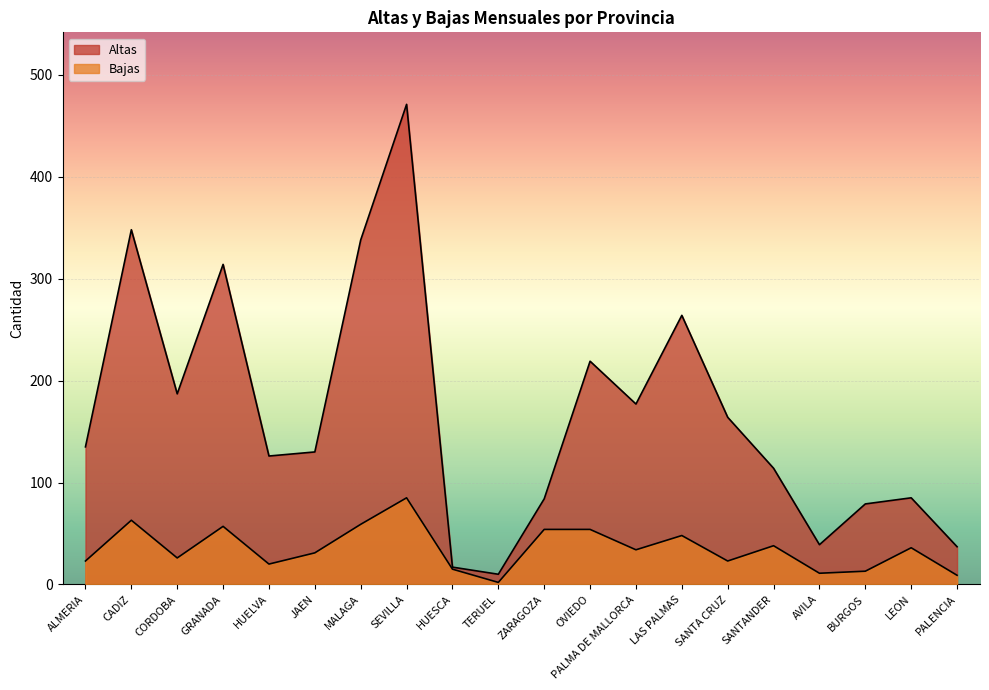

Does the chart display data point markers on the line(s)?

No